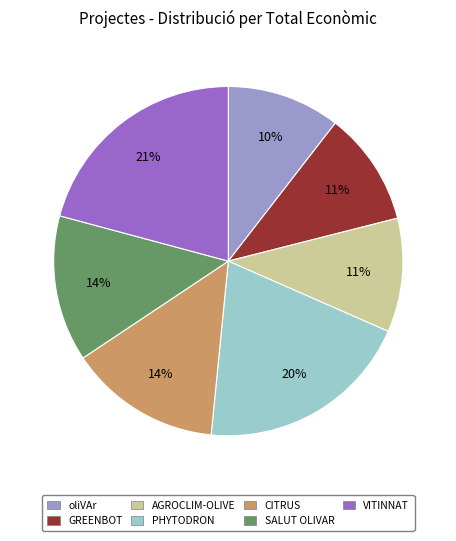

What percentage is the VITINNAT slice, to the nearest percent?

21%